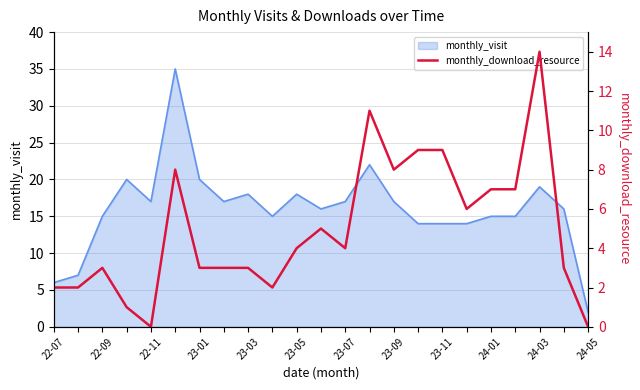

What is the maximum value for monthly_visit?

35